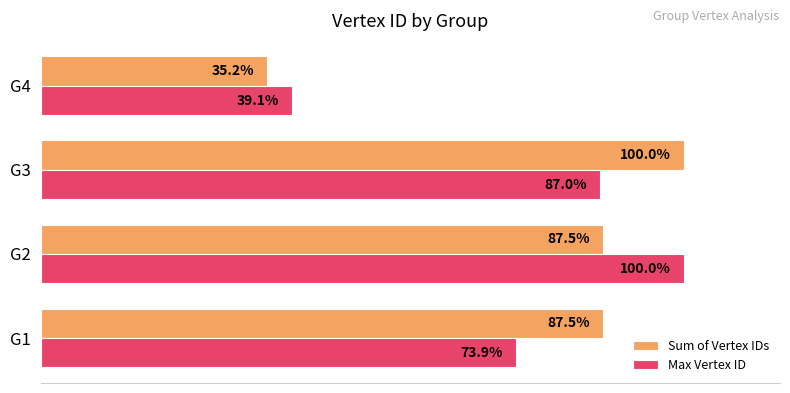

At which category is the sum across all series the highest?

G2